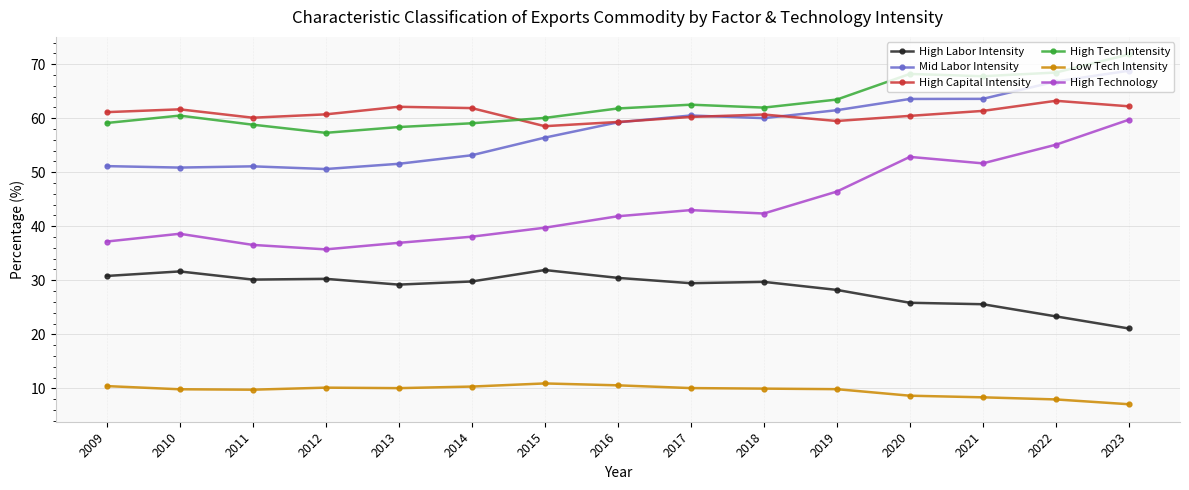

Between 2016 and 2021, which series saw the biggest shift?

High Technology